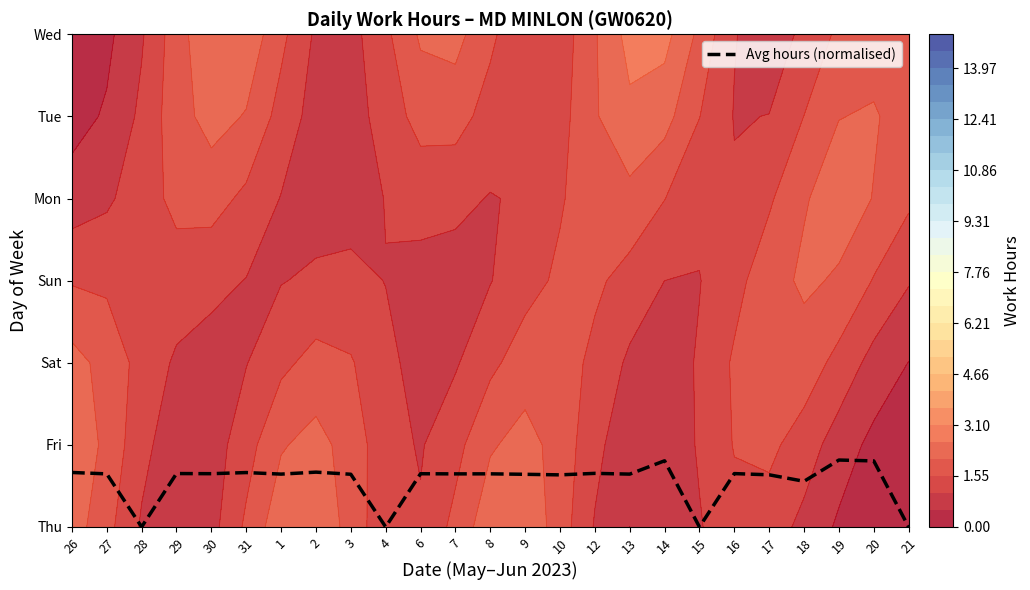

What is the difference between the maximum and second lowest values?

0.8